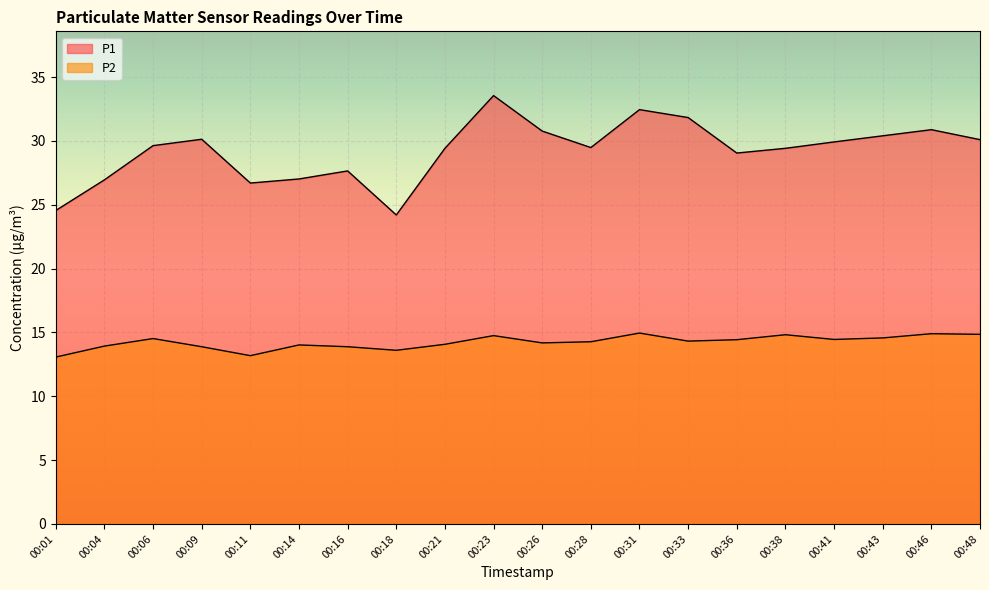

What are all the series names shown in the legend?

P1, P2